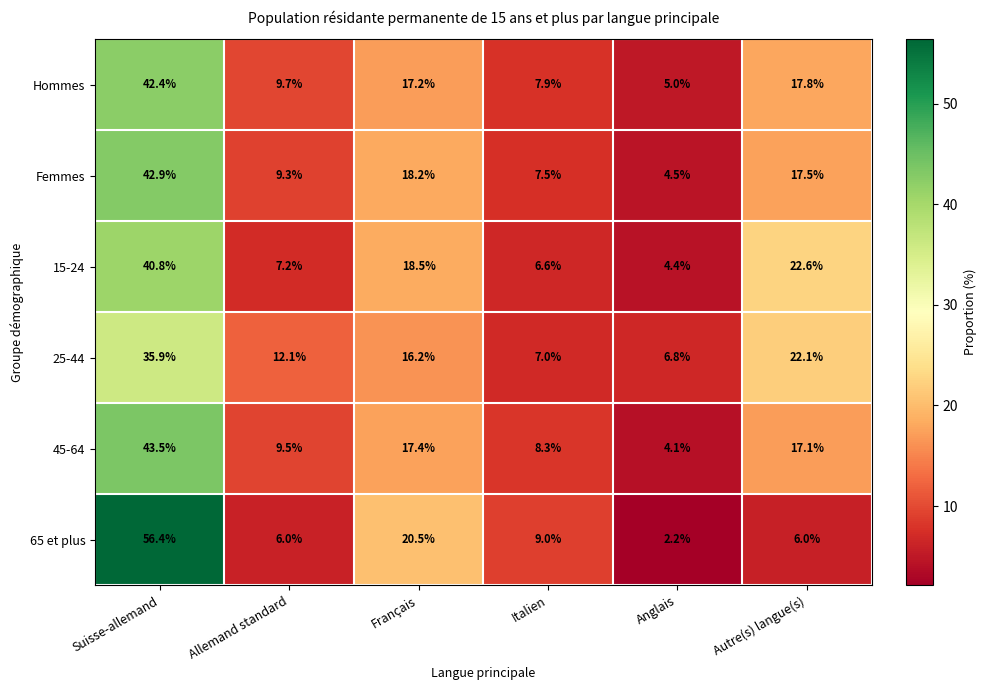

At which label does 15-24 reach its peak?

Suisse-allemand